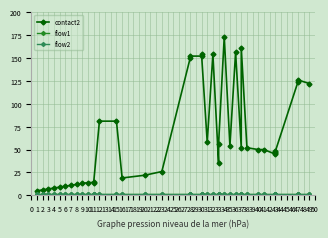

True or false: contact2 has more than 0 interior local peaks.

True